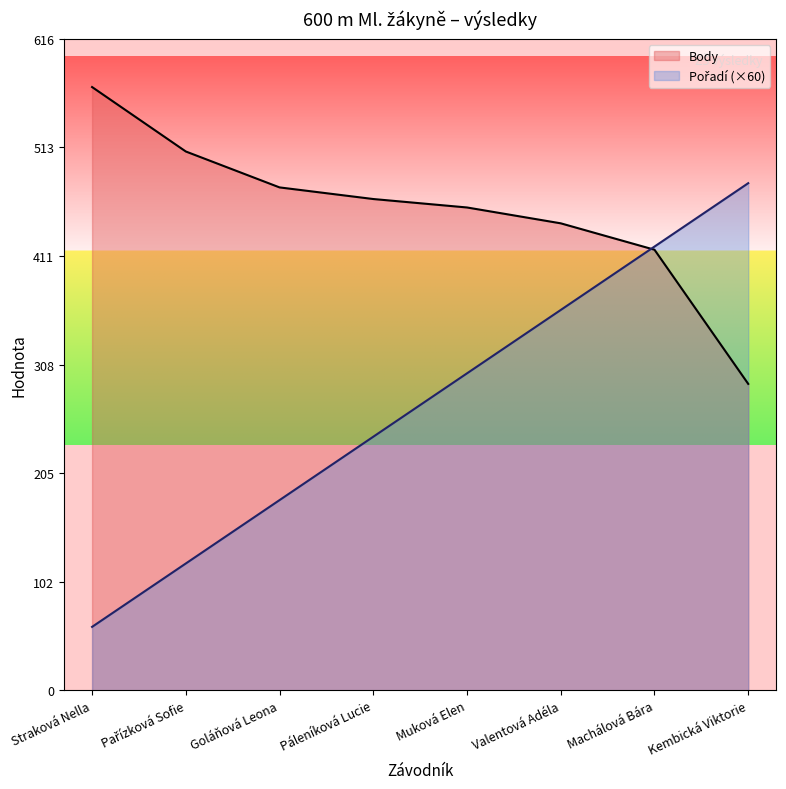

After their last crossing, which series has the higher values: Pořadí or Body?

Pořadí